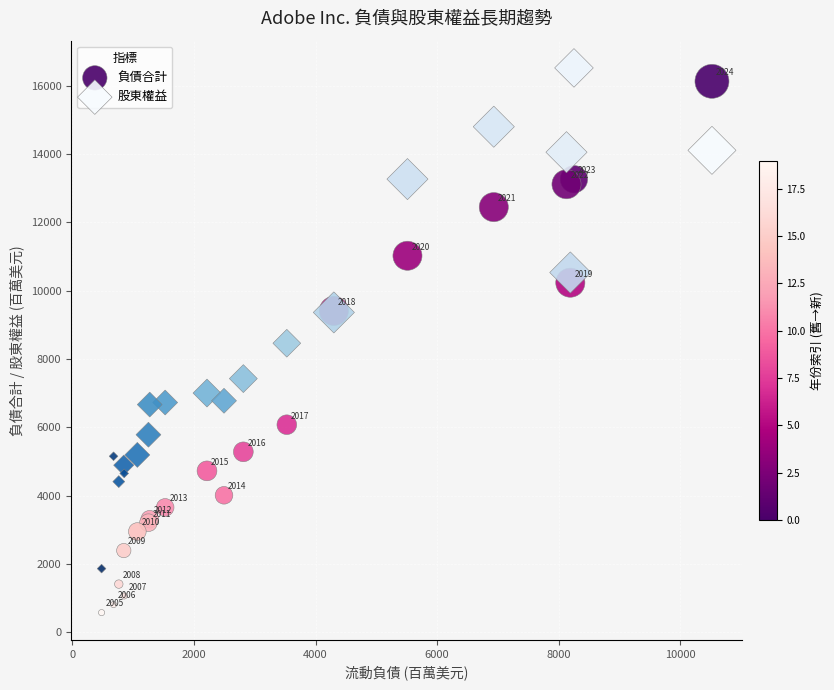

Which series has the largest Y range (max minus min)?

負債合計